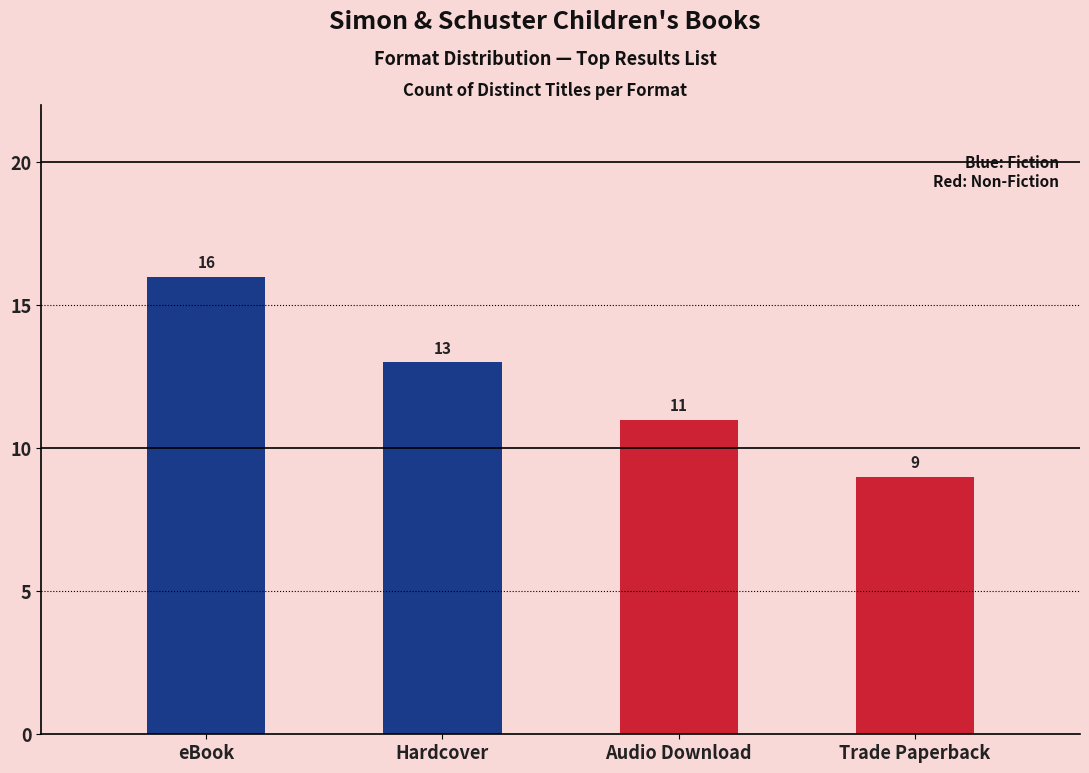

What is the ratio of the value at Trade Paperback to the value at Hardcover?

0.7